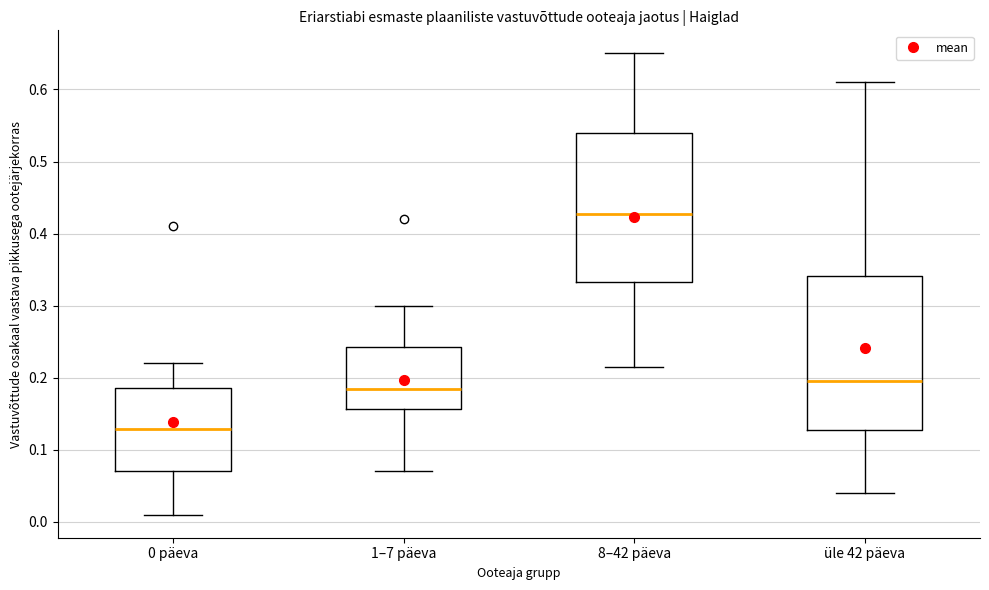

Where is the lower edge of the box for üle 42 päeva on the y-axis? The values are not printed on the chart, so give them approximately, as read against the axis.

0.13